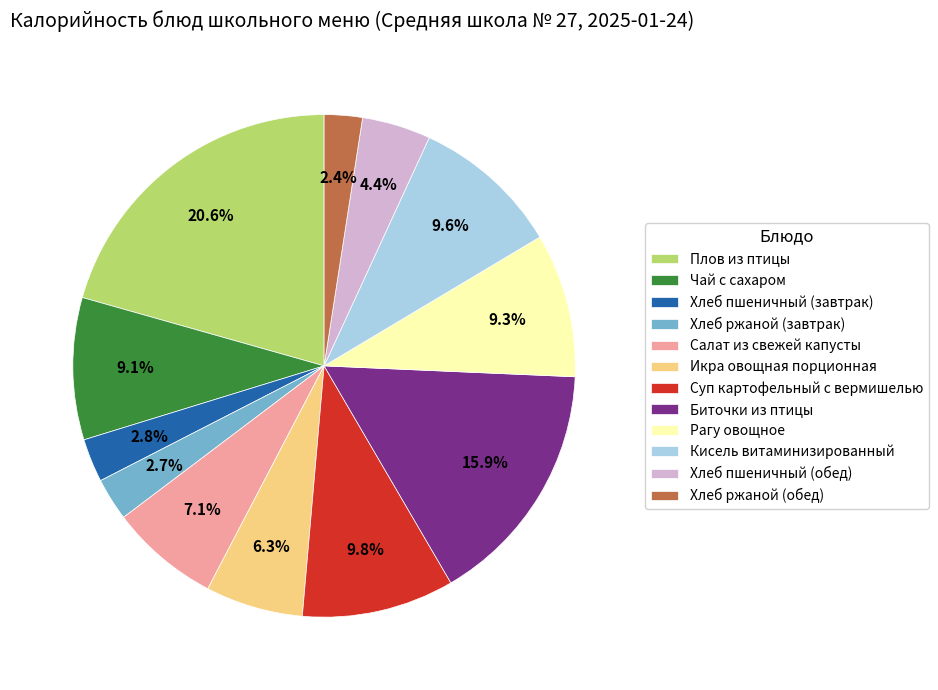

Is it true that Икра овощная порционная is 6% of the pie?

True